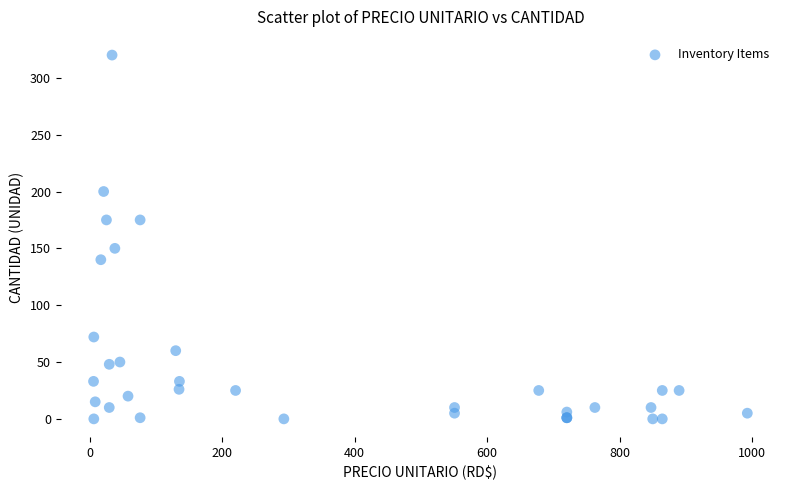

What Y value in the scatter plot is closest to 160?

150